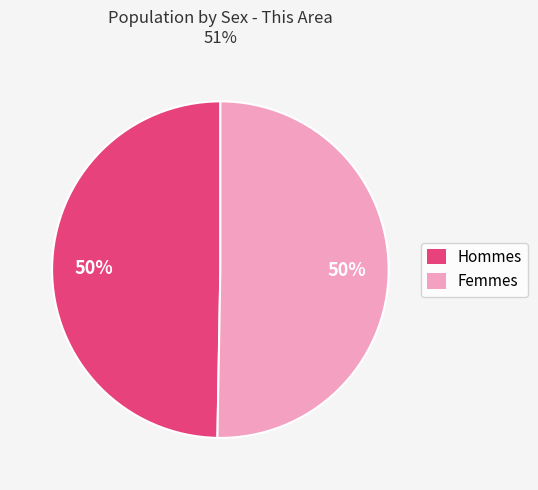

To the nearest percent, what is the average slice percentage?

50%